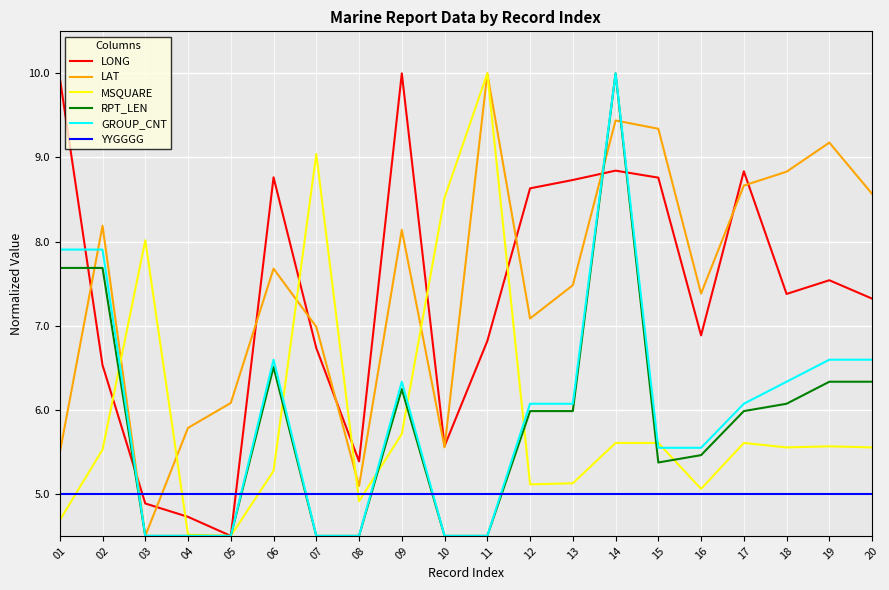

Between 01 and 04, which series saw the biggest shift?

LONG